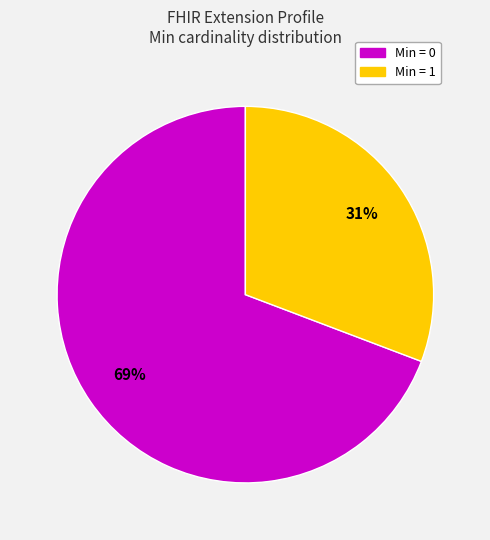

Does any single category account for the majority?

Yes